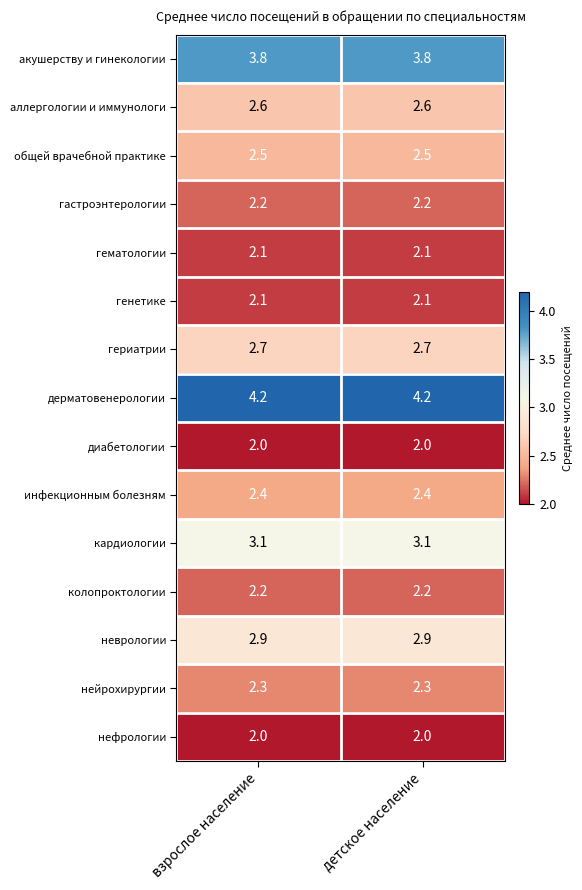

Reading left to right, transcribe all the data shown in this chart.

акушерству и гинекологии: взрослое население=3.8	детское население=3.8
аллергологии и иммунологи: взрослое население=2.6	детское население=2.6
общей врачебной практике: взрослое население=2.5	детское население=2.5
гастроэнтерологии: взрослое население=2.2	детское население=2.2
гематологии: взрослое население=2.1	детское население=2.1
генетике: взрослое население=2.1	детское население=2.1
гериатрии: взрослое население=2.7	детское население=2.7
дерматовенерологии: взрослое население=4.2	детское население=4.2
диабетологии: взрослое население=2.0	детское население=2.0
инфекционным болезням: взрослое население=2.4	детское население=2.4
кардиологии: взрослое население=3.1	детское население=3.1
колопроктологии: взрослое население=2.2	детское население=2.2
неврологии: взрослое население=2.9	детское население=2.9
нейрохирургии: взрослое население=2.3	детское население=2.3
нефрологии: взрослое население=2.0	детское население=2.0